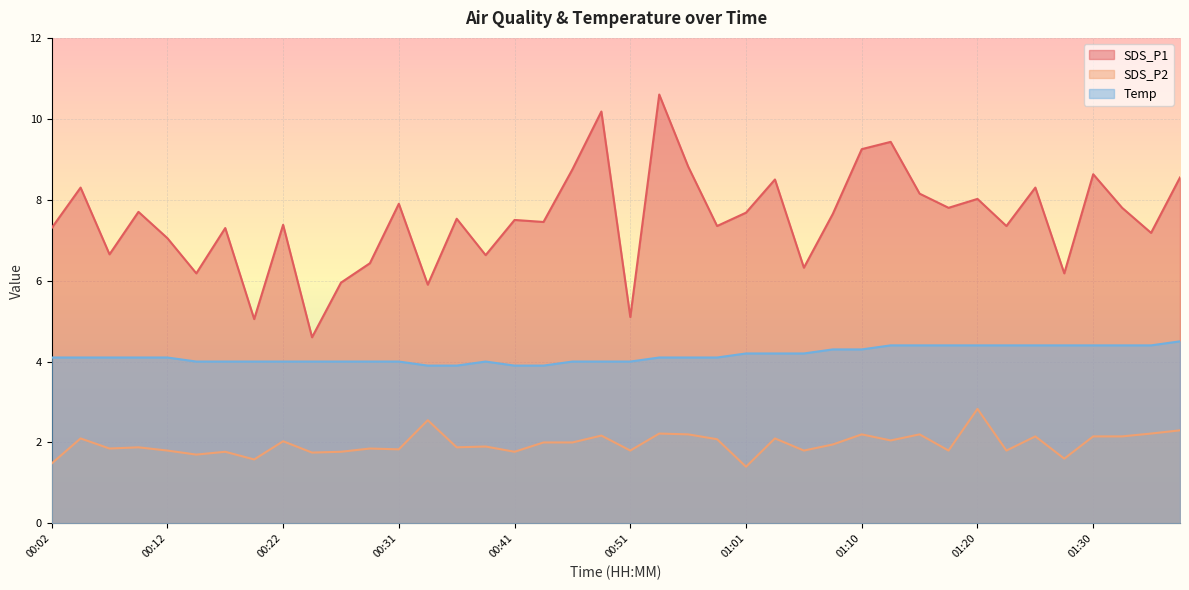

What is the spread (max minus min) of values at 00:41?

5.7